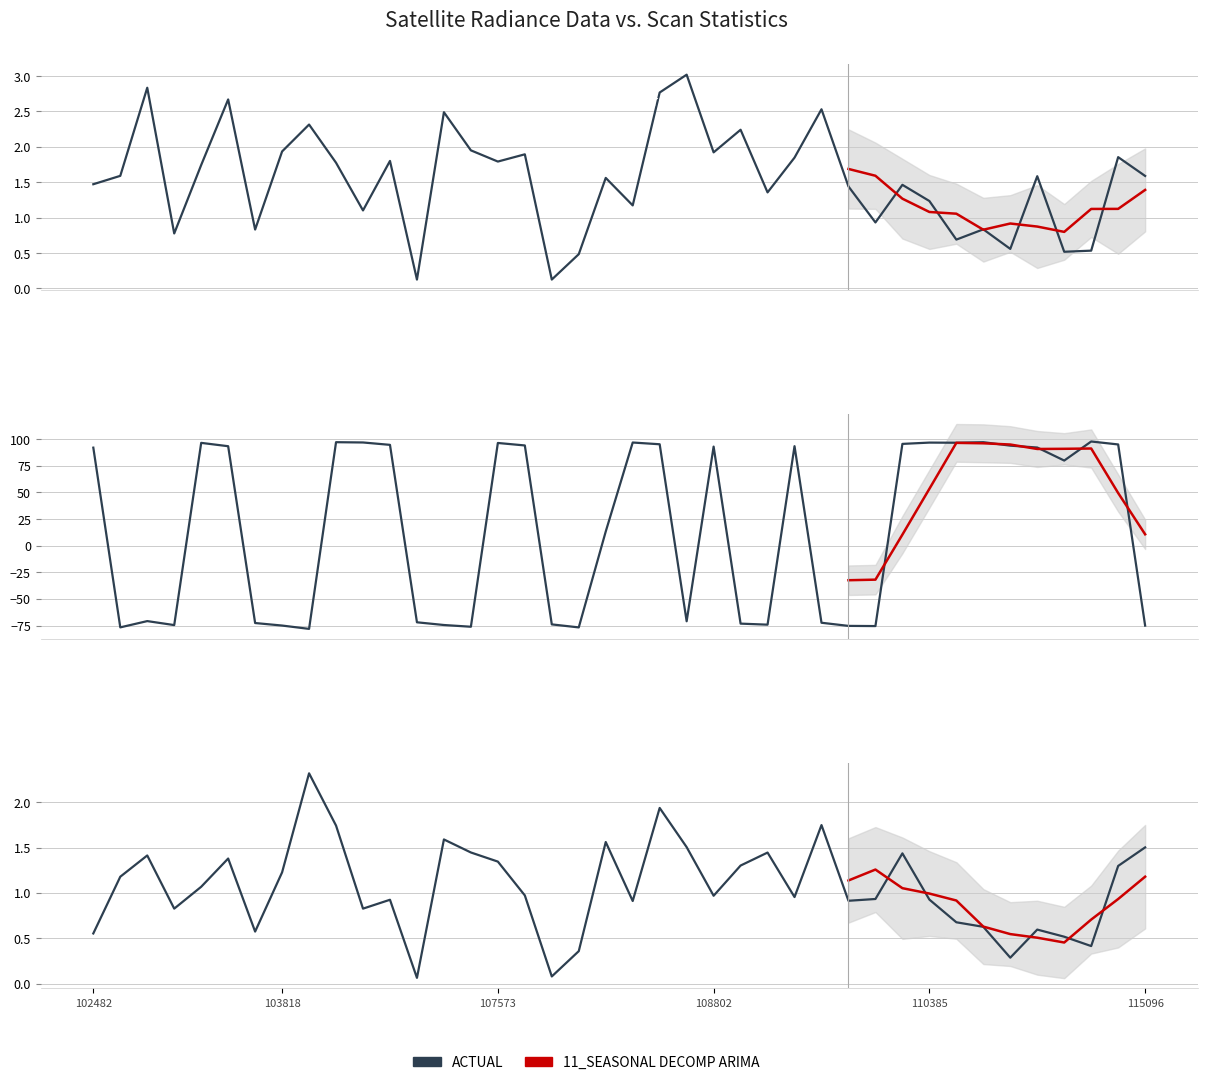

What is the difference between the second highest and minimum values in the dnbrad series?

2.7